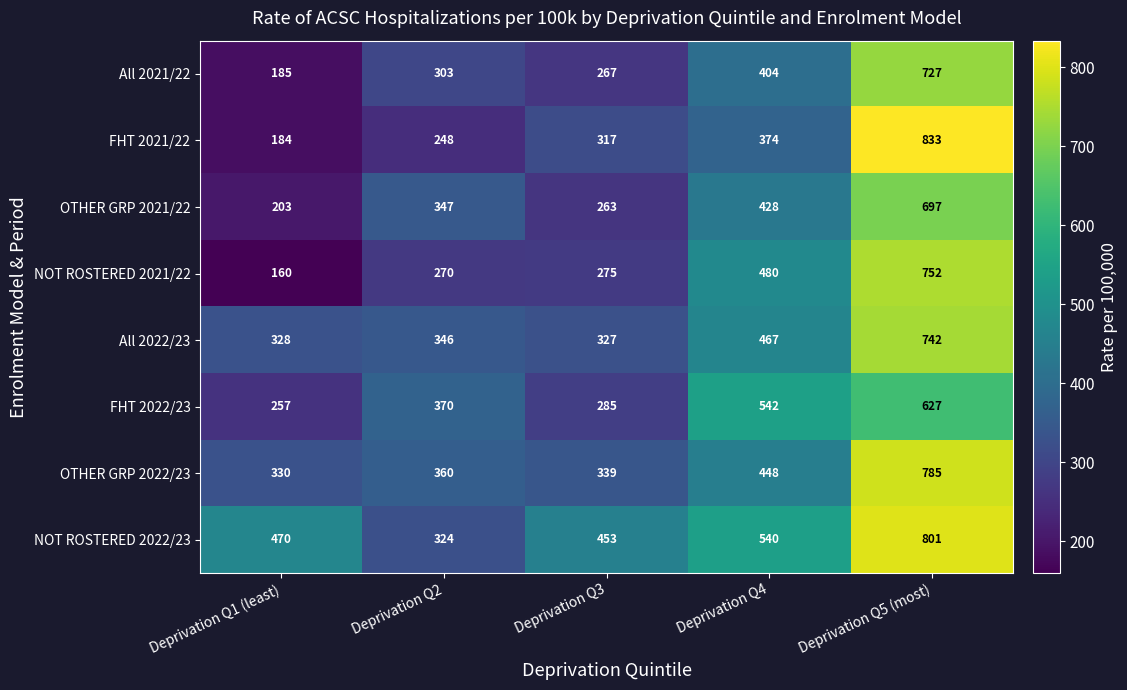

What is the total value across all series at Deprivation Q2?

2568